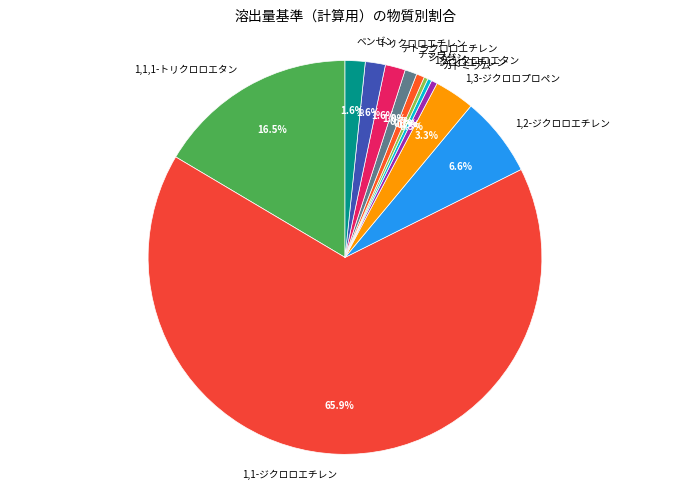

To the nearest percent, what is the average slice percentage?

8%